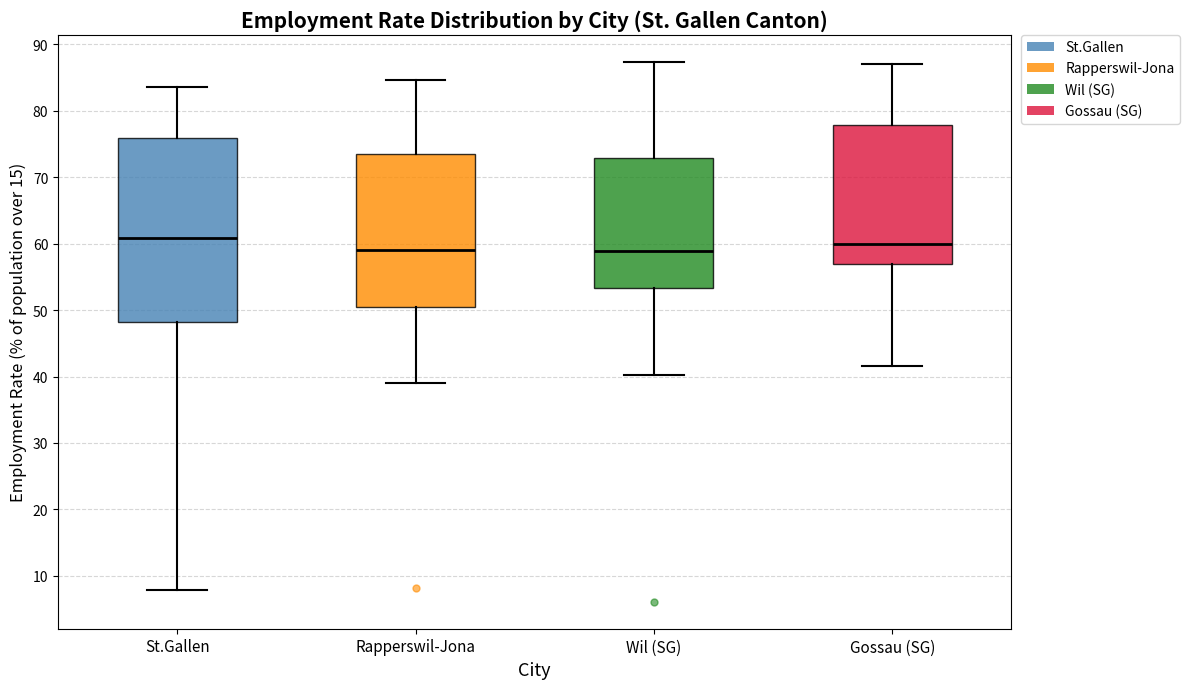

Which box is the tallest, from its lower edge to its upper edge?

St.Gallen